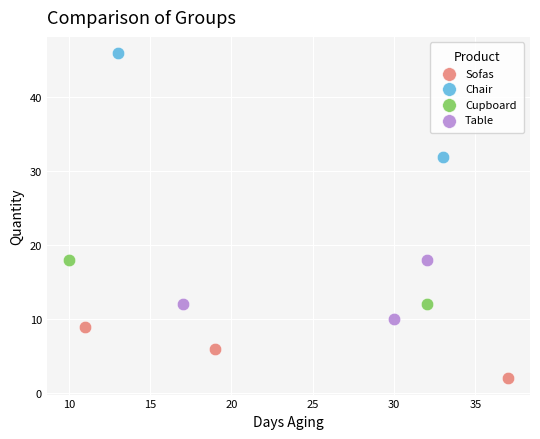

Which series contains the lowest Y value?

Sofas